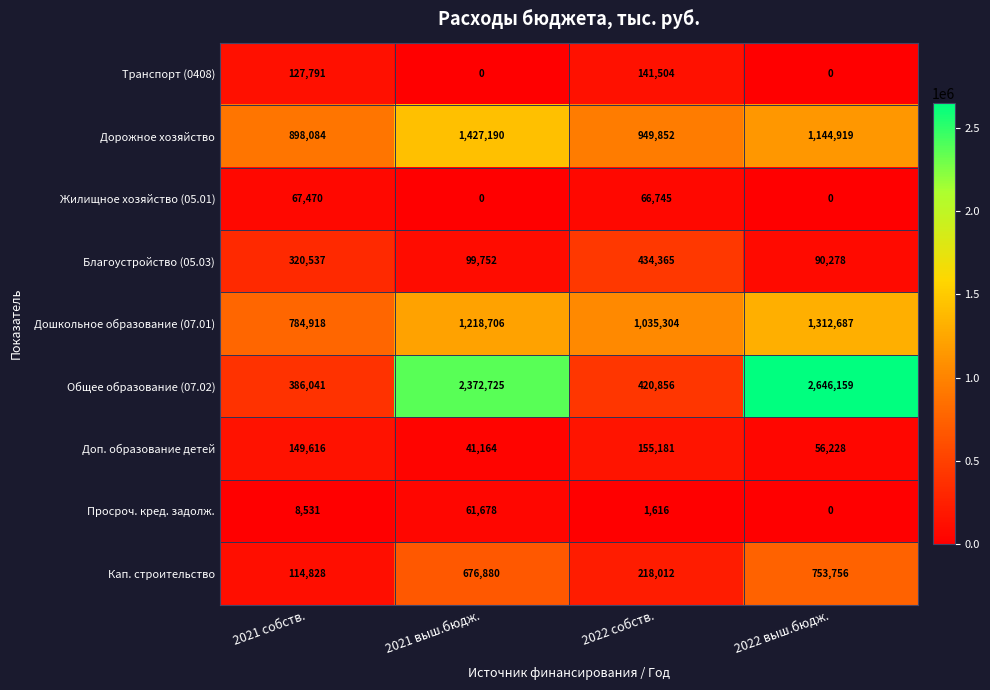

List the series in order of their peak value, lowest first.

Просроч. кред. задолж., Жилищное хозяйство (05.01), Транспорт (0408), Доп. образование детей, Благоустройство (05.03), Кап. строительство, Дошкольное образование (07.01), Дорожное хозяйство, Общее образование (07.02)